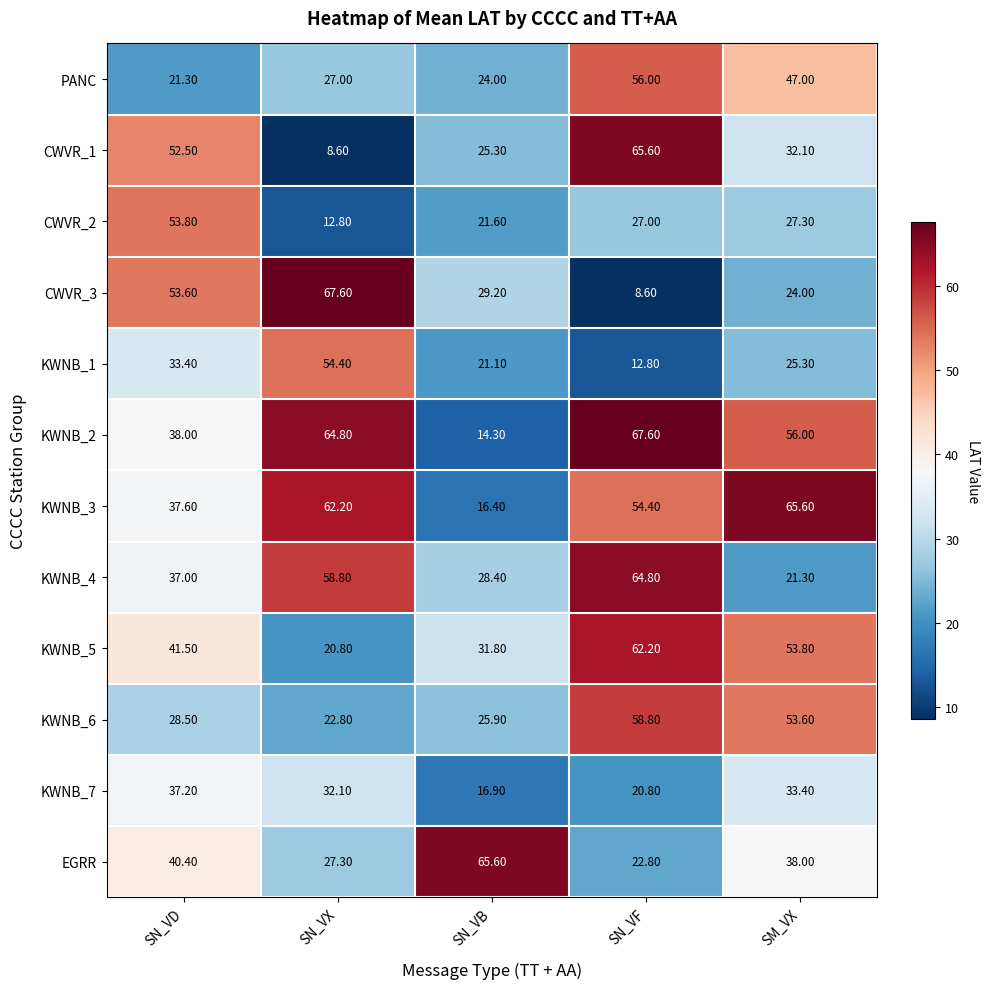

At which category is the sum across all series the highest?

SN_VF